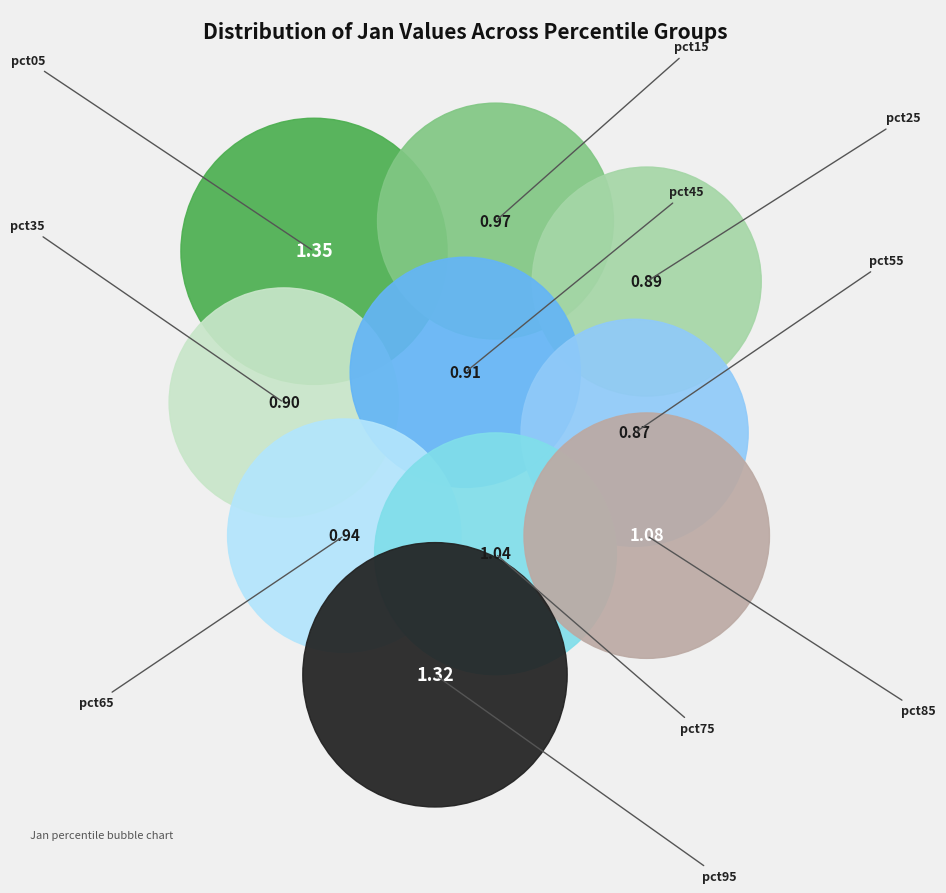

To the nearest percent, what is the difference between the pct35 and pct15 slice percentages?

1%